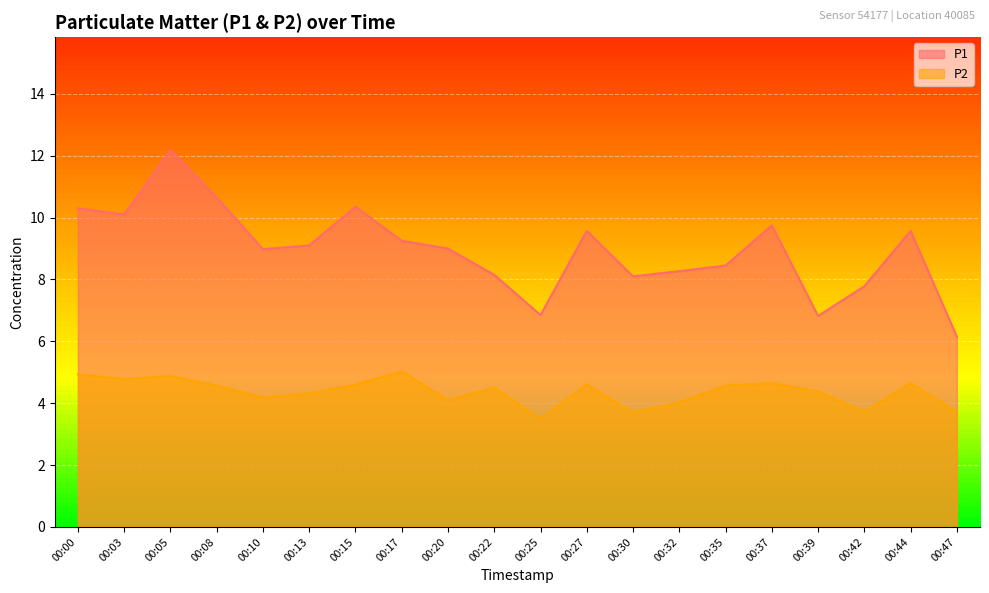

True or false: P2 has a value of 3.5 at 00:25.

True